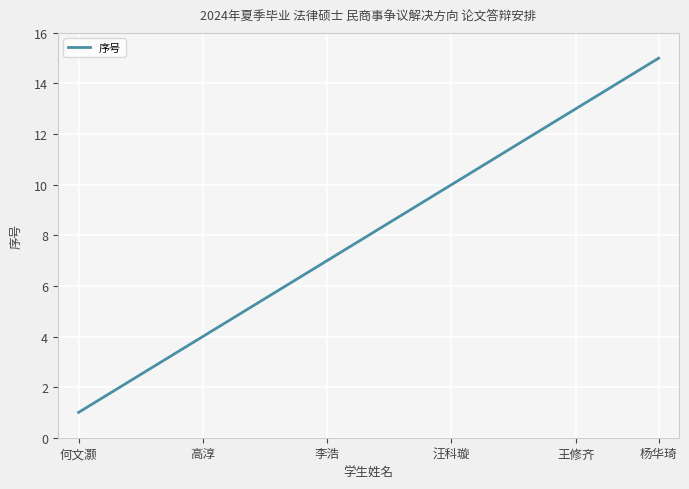

What is the maximum value shown in the chart?

15